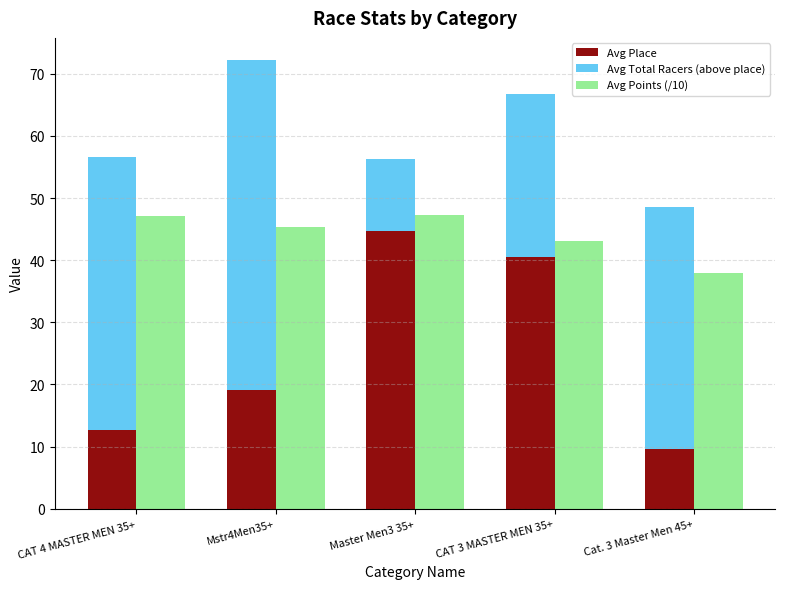

Between CAT 4 MASTER MEN 35+ and Mstr4Men35+, which series saw the biggest shift?

Avg Total Racers (above place)